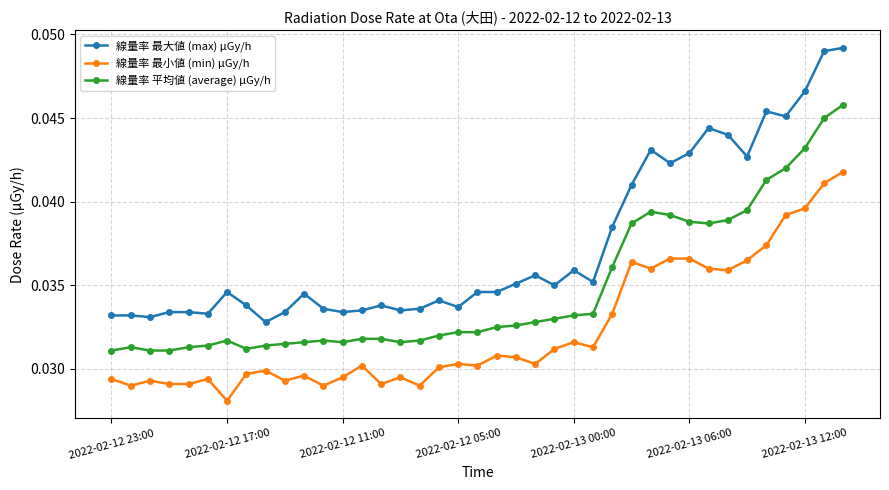

Which series has the largest total across all categories?

線量率 最大値 (max) μGy/h